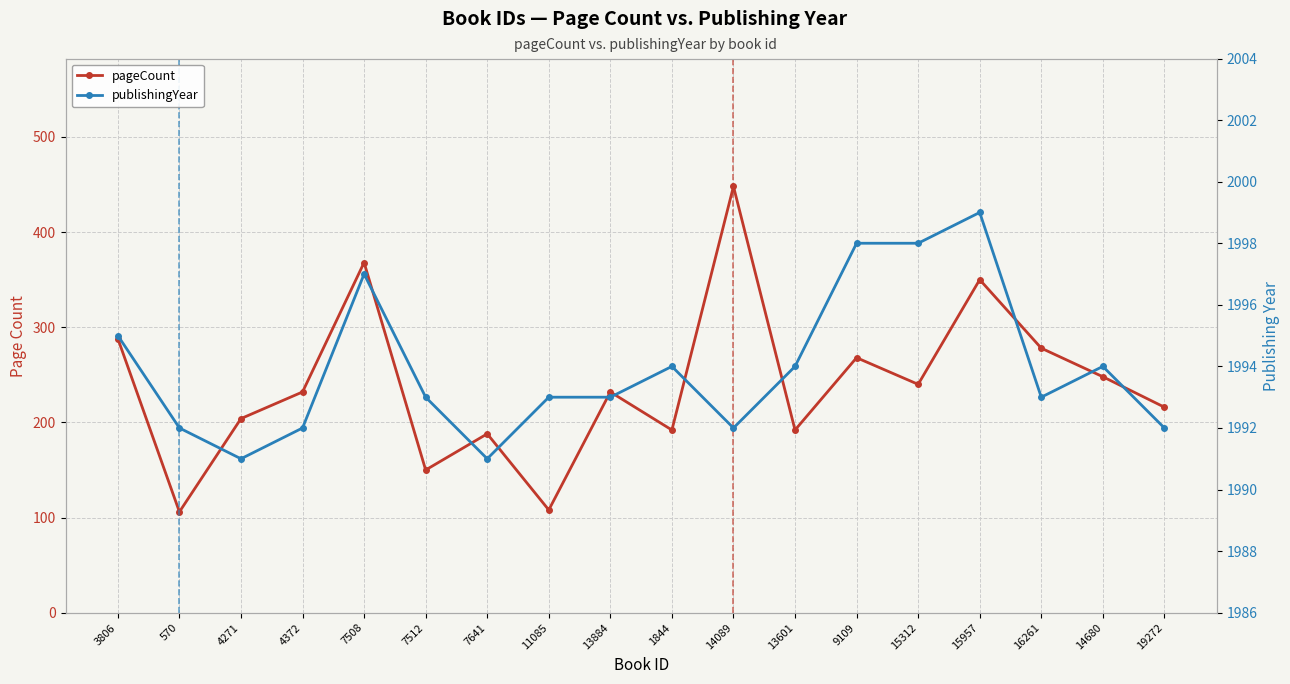

Which series has the largest total across all categories?

publishingYear